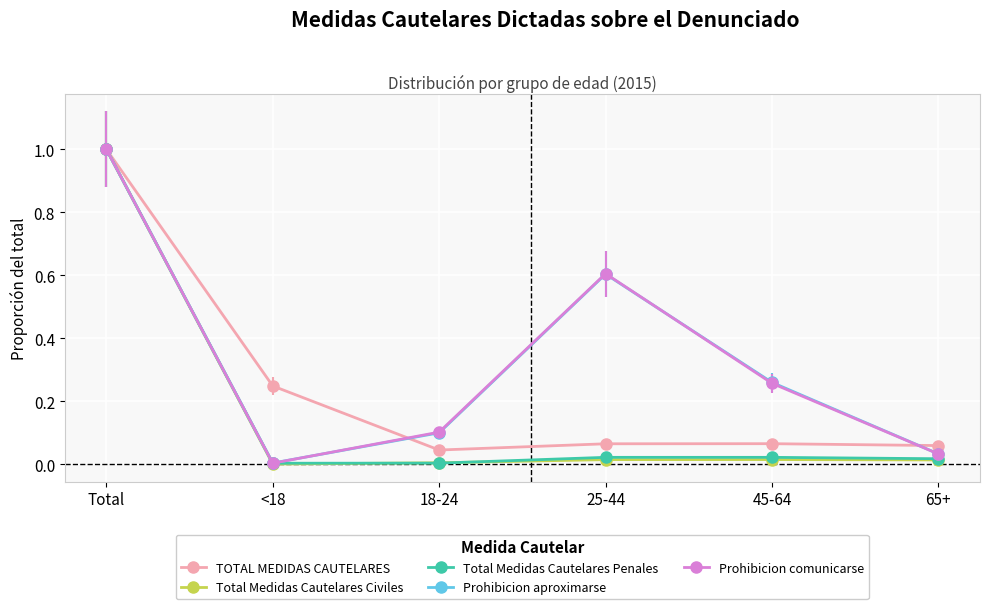

What is the maximum value for Total Medidas Cautelares Civiles?

1.0